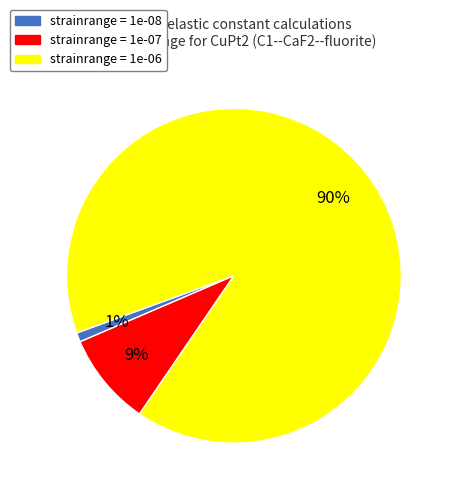

Which category has the biggest portion of the pie?

strainrange = 1e-06